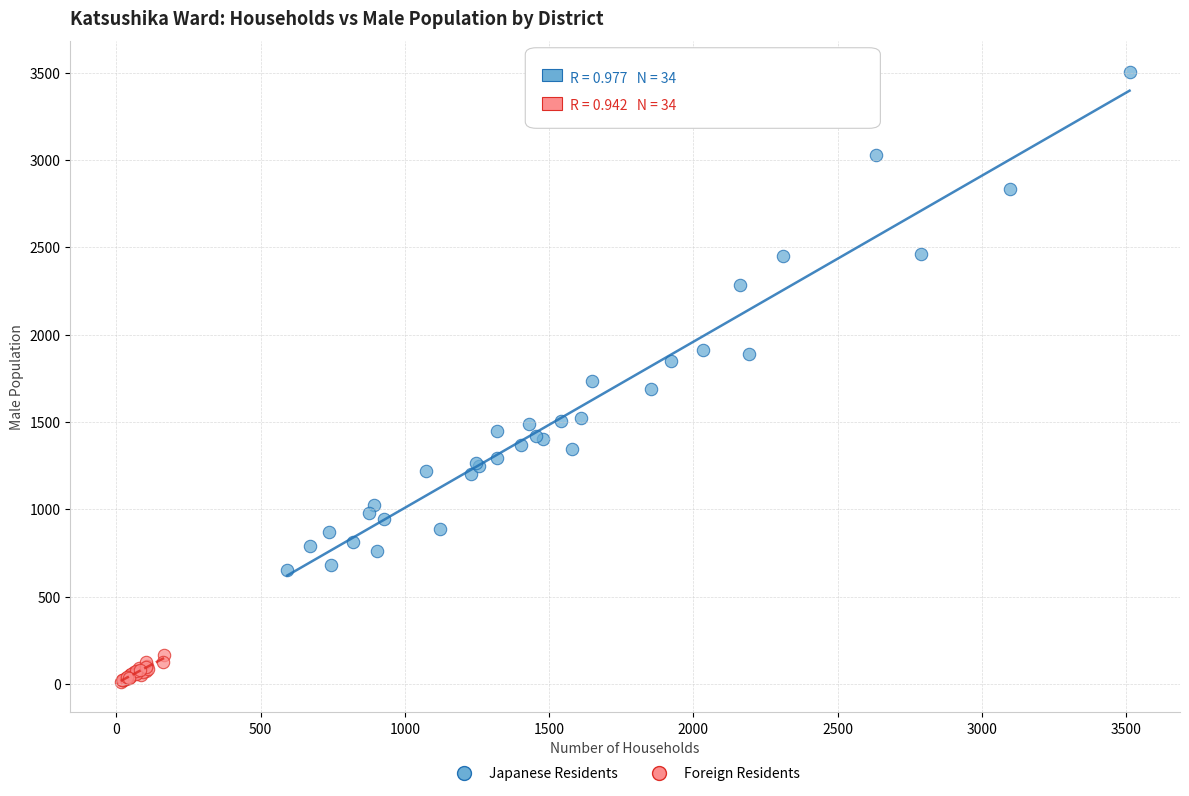

Which series has the largest Y range (max minus min)?

Japanese Residents